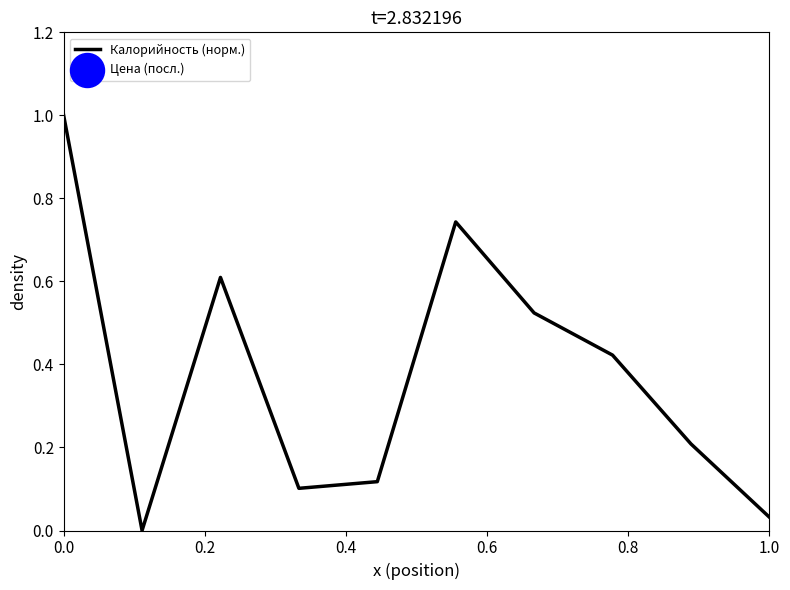

What is the highest value of the Калорийность (норм.) series?

1.0